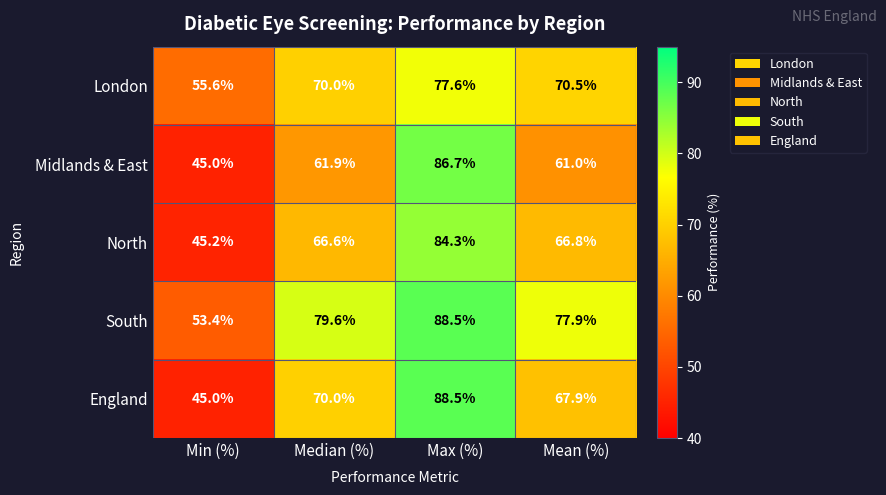

How many values in the London series are below 70?

1